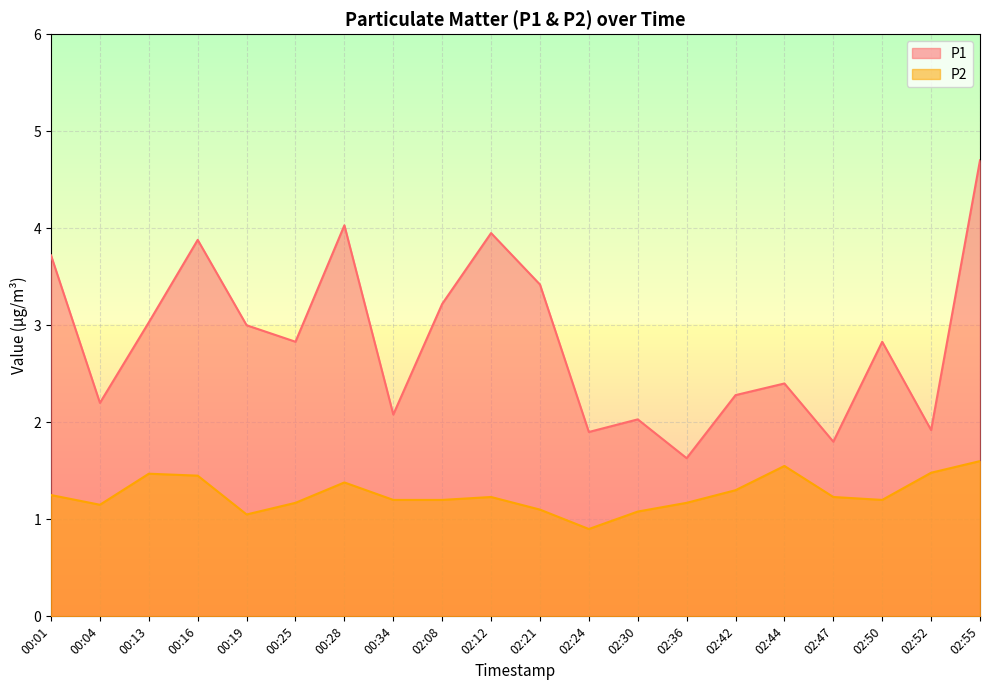

At 02:55, list the series in order from largest to smallest.

P1, P2